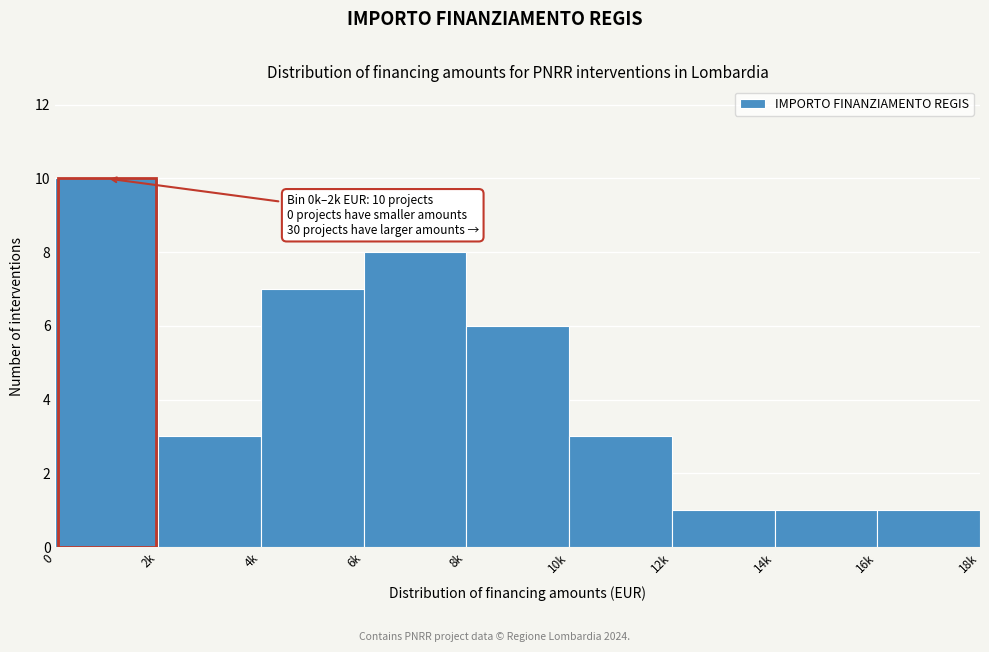

Reading right to left, list all the values displayed in this chart.

16k=1	14k=1	12k=1	10k=3	8k=6	6k=8	4k=7	2k=3	0=10